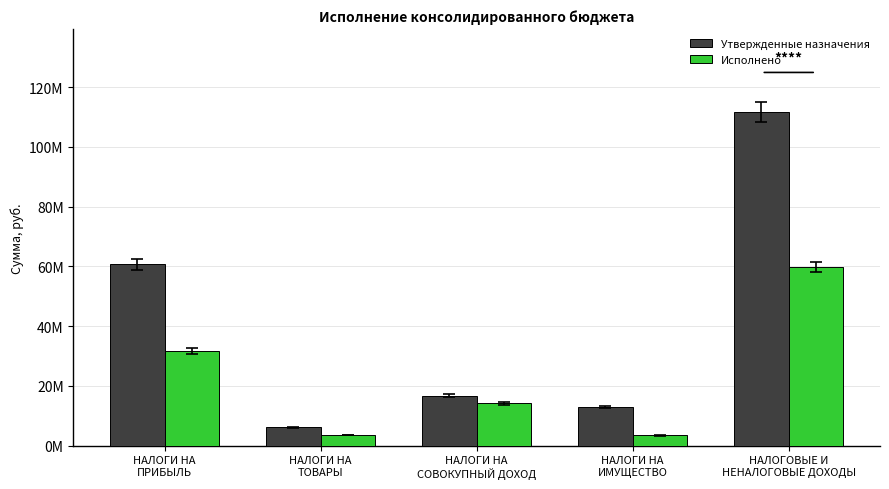

Does the chart contain stacked bars?

No